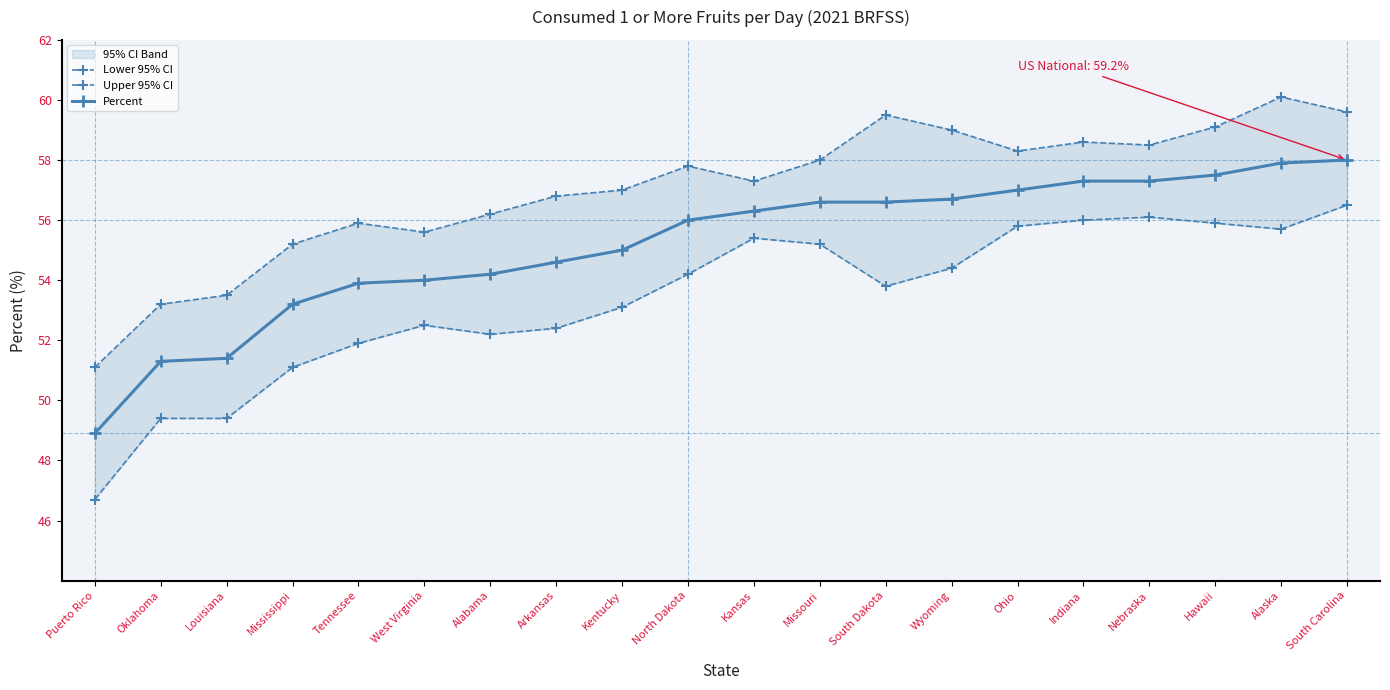

How many values in the Lower 95% CI series exceed 54?

10